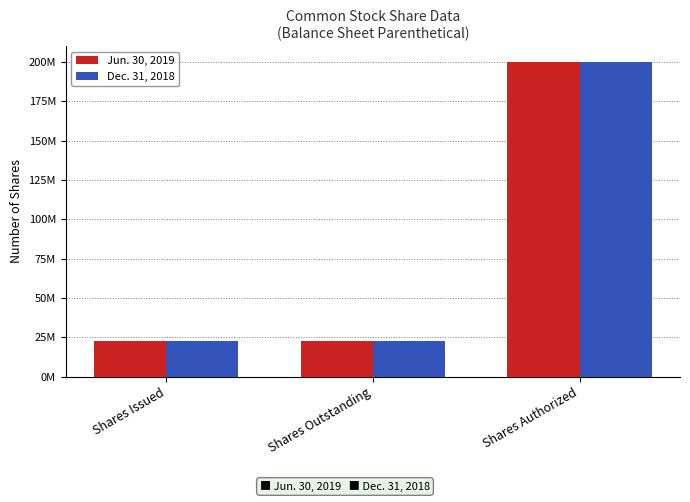

What are all the series names shown in the legend?

Jun. 30, 2019, Dec. 31, 2018